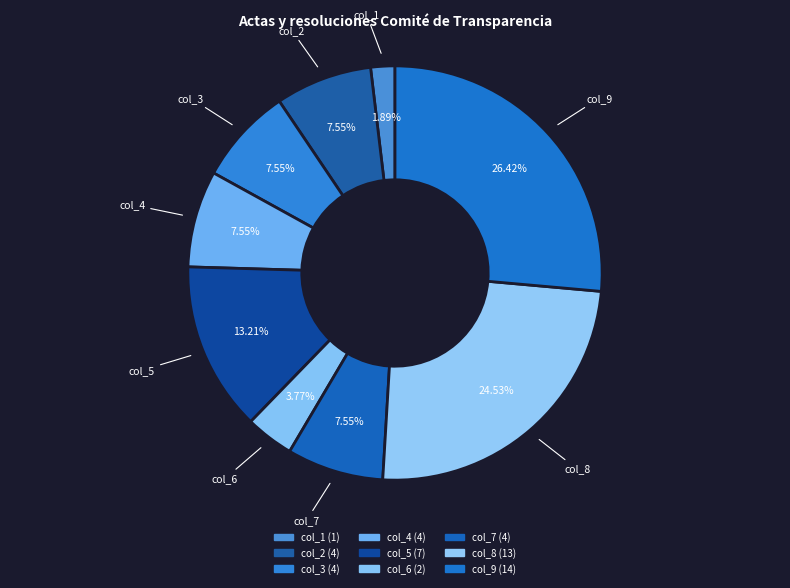

Count the number of slices in the pie.

9